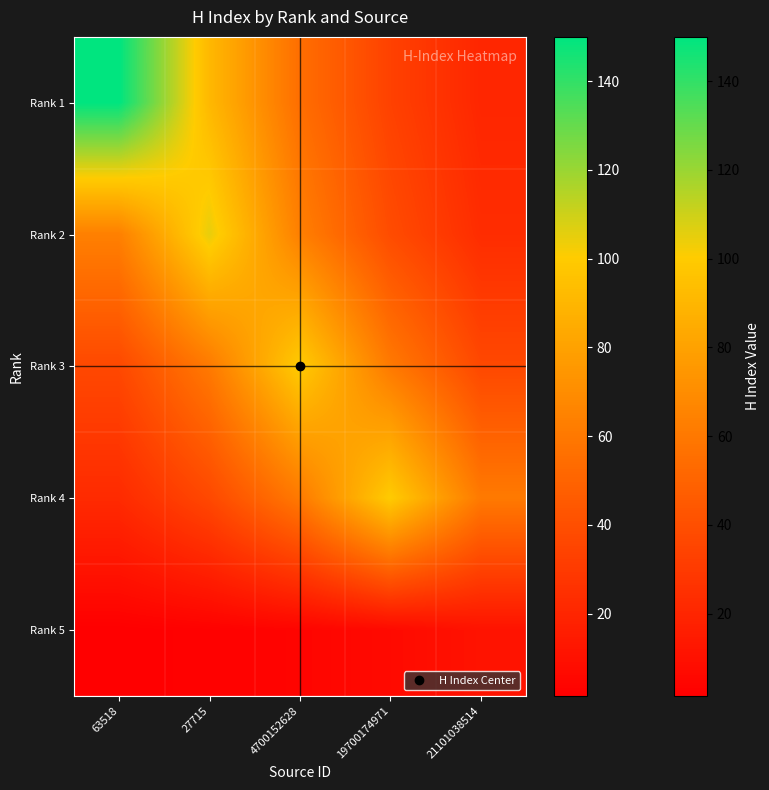

List the series in order of their peak value, lowest first.

Rank 5, Rank 3, Rank 4, Rank 2, Rank 1